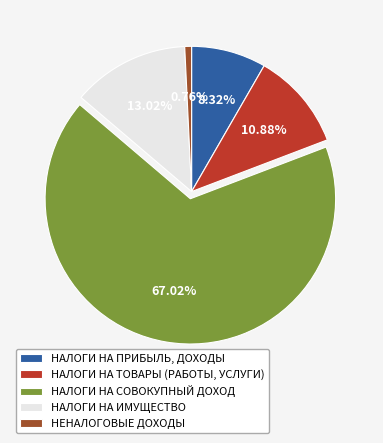

Does any single category account for the majority?

Yes